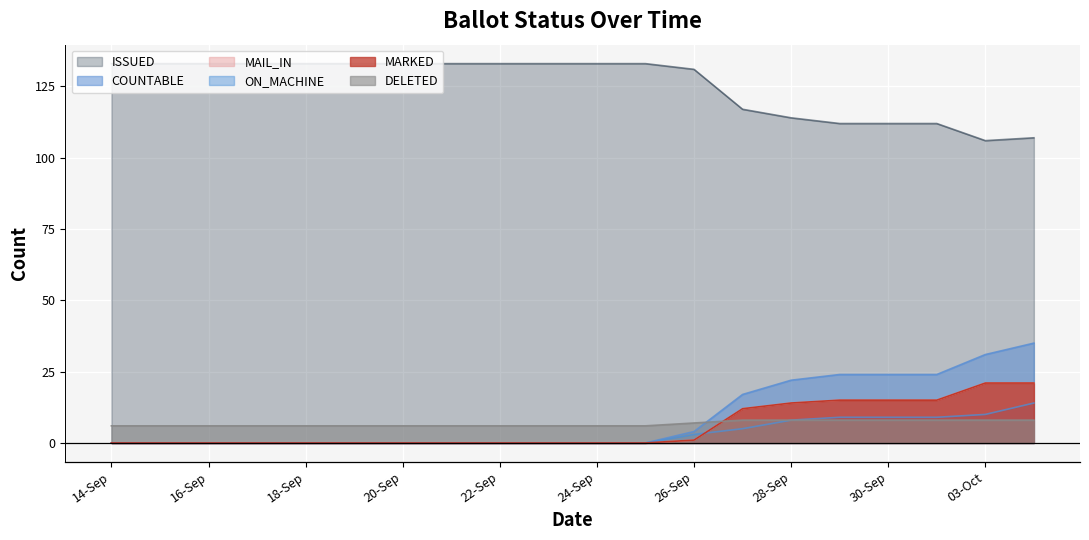

What is the difference between the second highest and minimum values in the ON_MACHINE series?

10